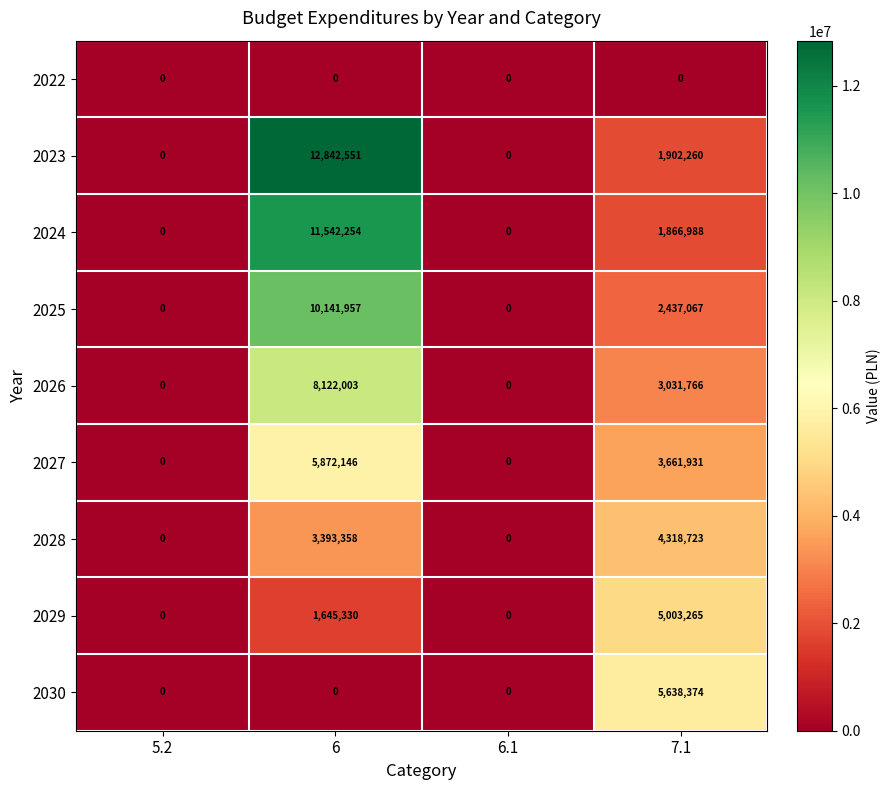

Which series has the widest spread of values?

2023